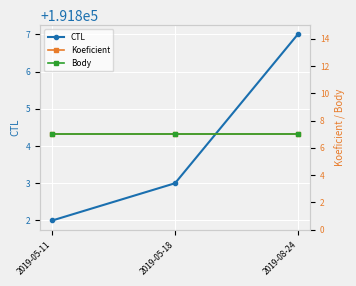

What is the average value of the Koeficient series?

7